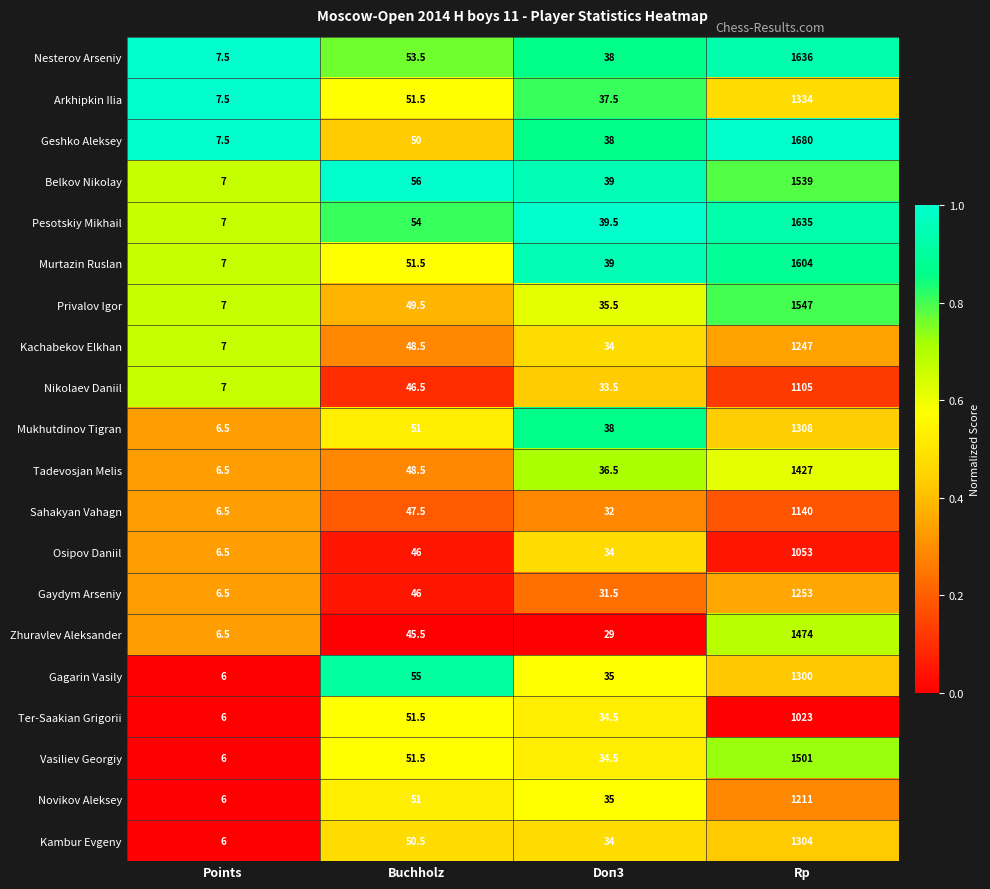

What is the total value across all series at Points?

133.5